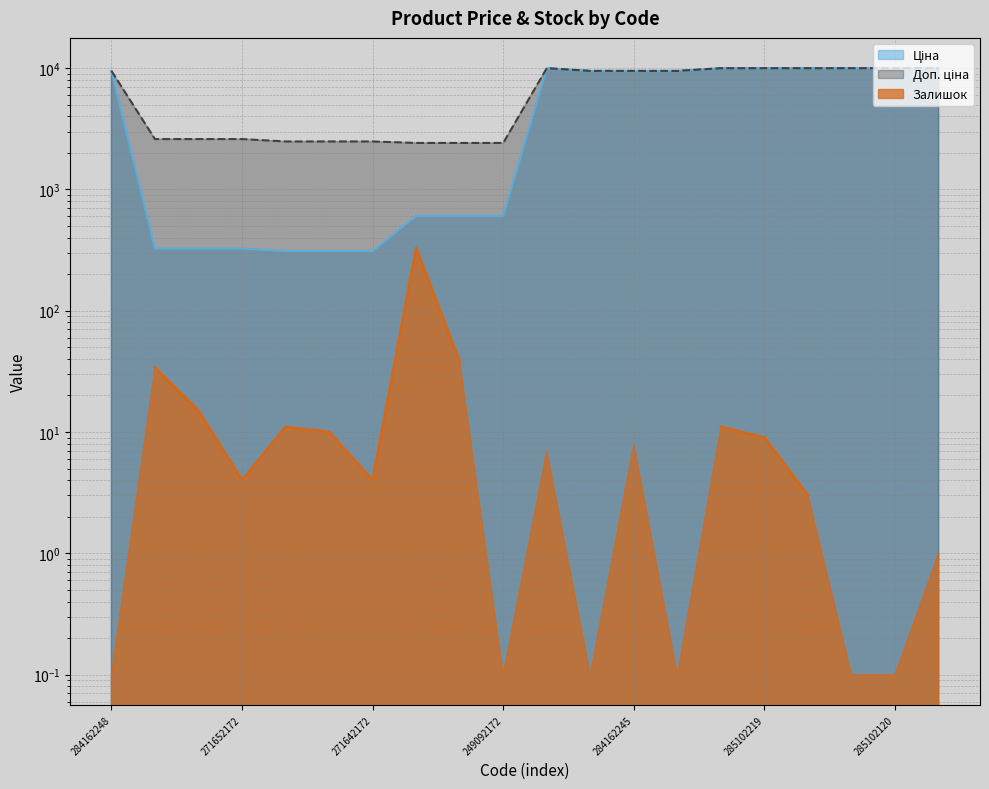

Does the chart have visible grid lines?

Yes